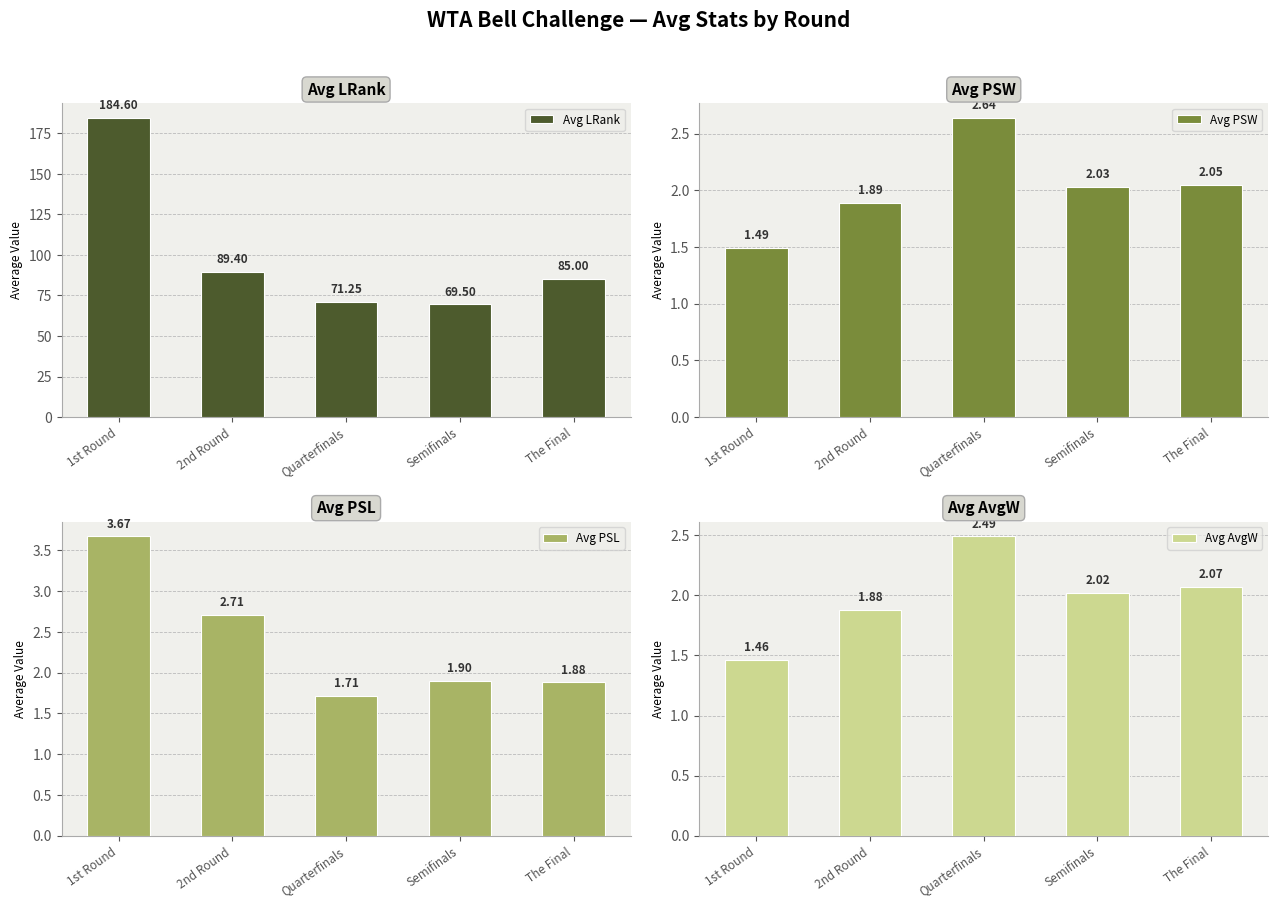

Which series has the largest total across all categories?

Avg LRank